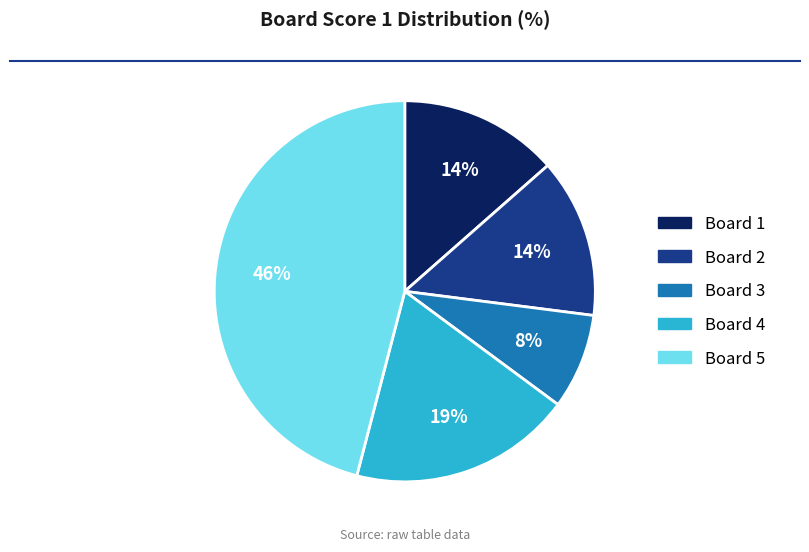

Is it true that Board 4 is 8% of the pie?

False